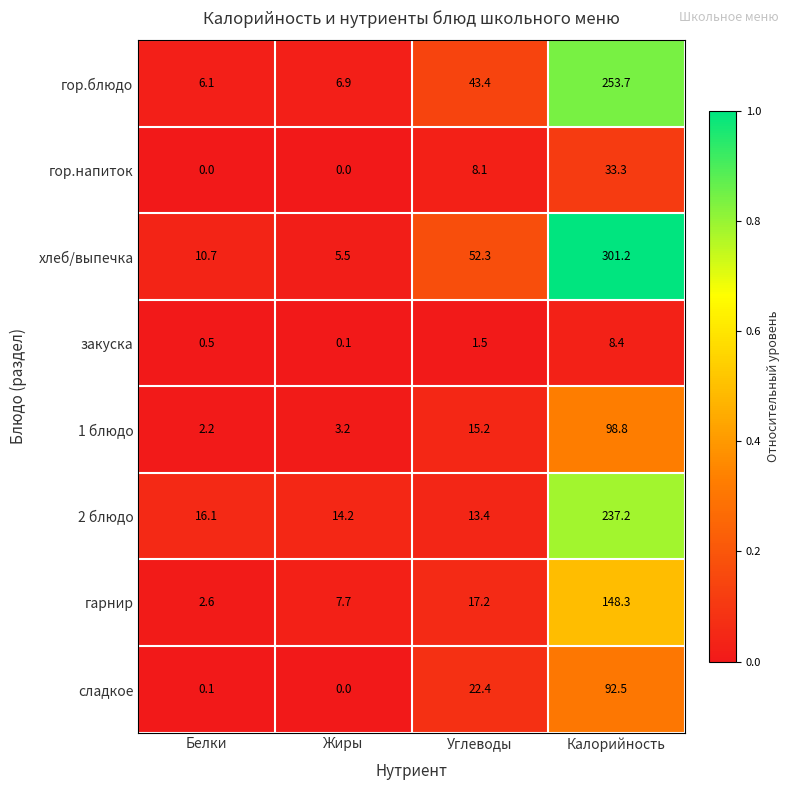

Which series has the largest total across all categories?

хлеб/выпечка